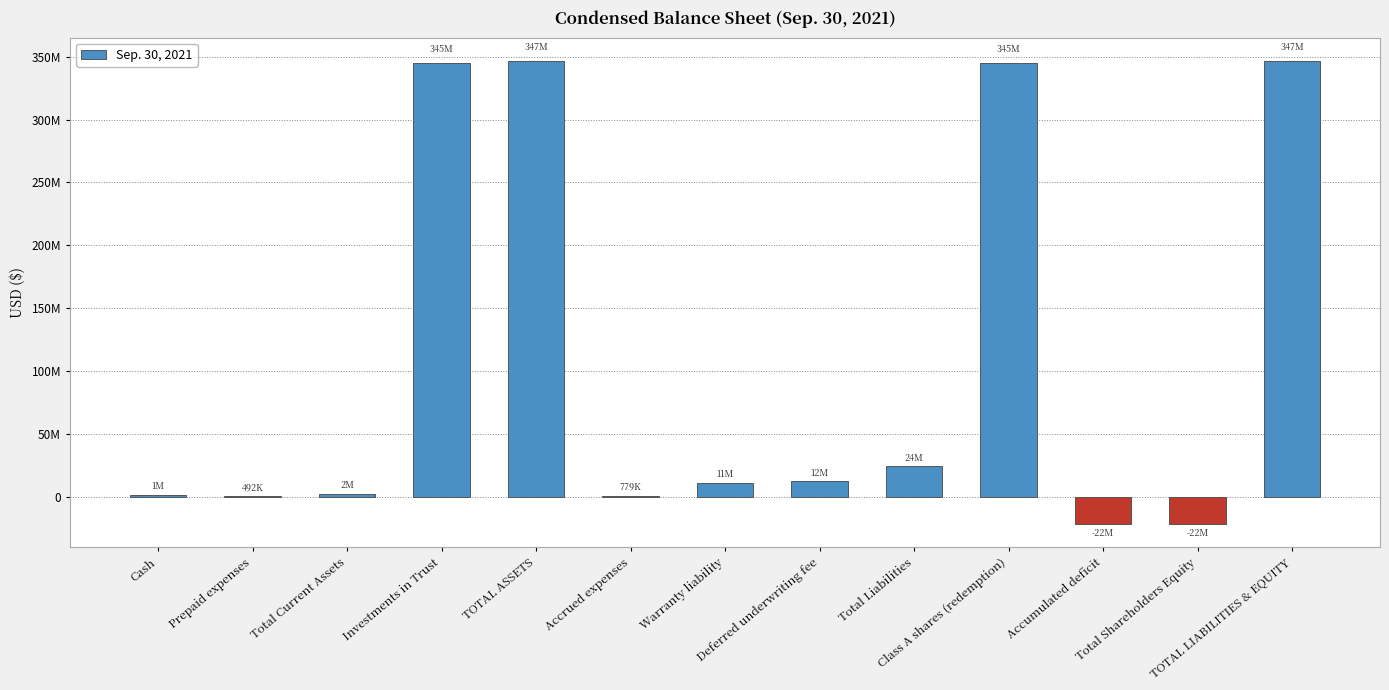

Read the value at Cash, to the nearest 50.

1432150